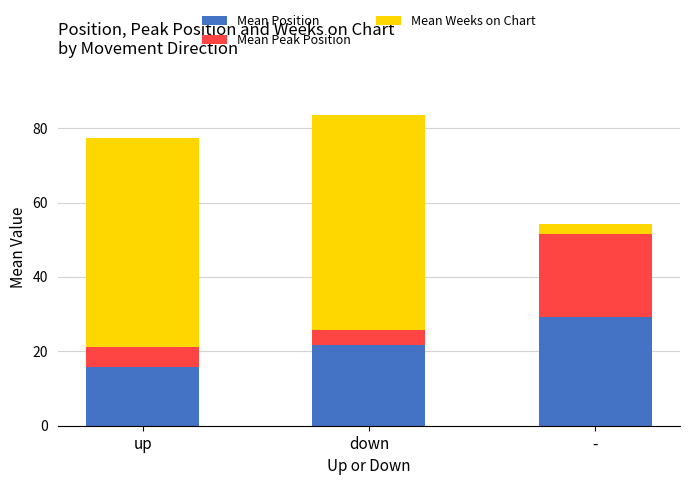

Does the chart contain stacked bars?

Yes